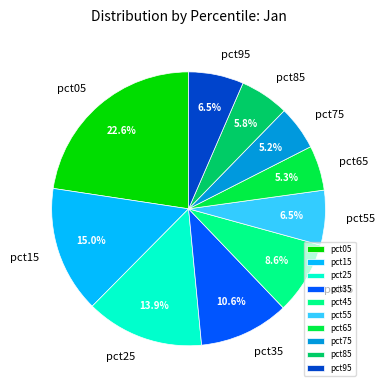

Combined, do pct25 and pct15 account for over 50%?

No